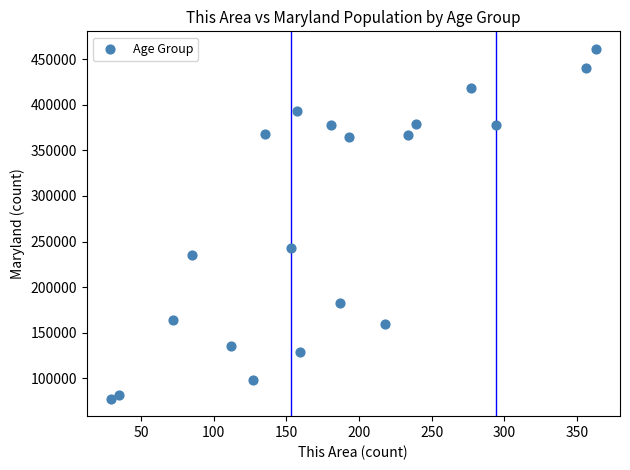

What Y value in the scatter plot is closest to 269525?

242579